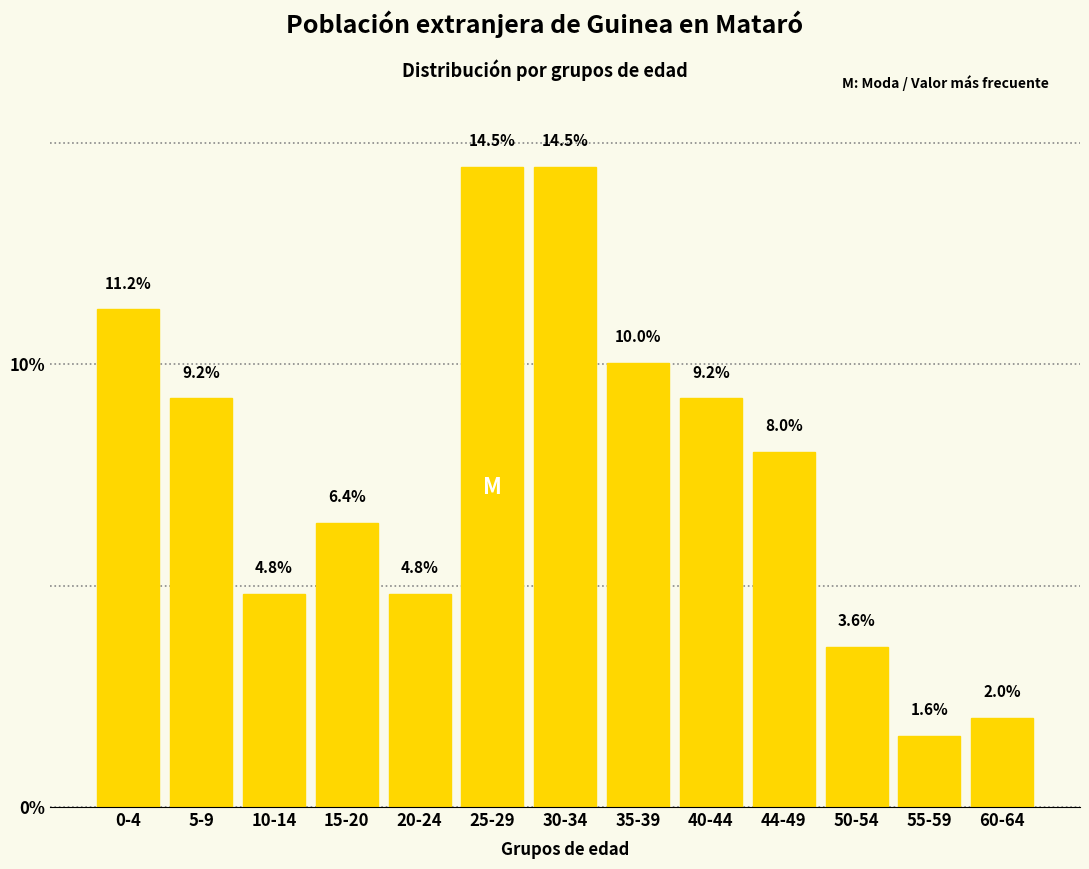

Reading right to left, list all the values displayed in this chart.

2.0	1.6	3.6	8.0	9.2	10.0	14.5	14.5	4.8	6.4	4.8	9.2	11.2